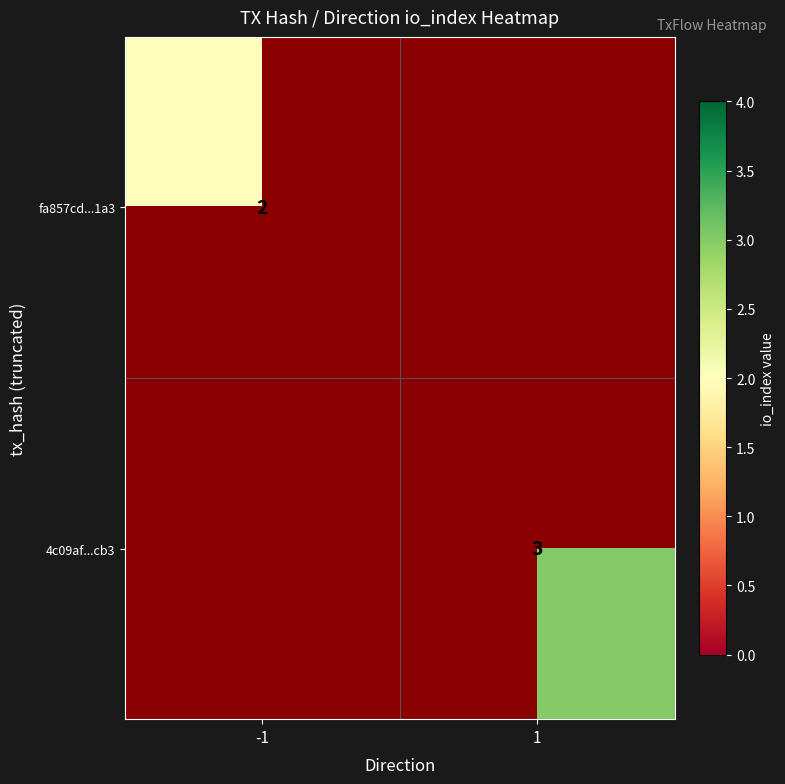

Is it true that 4c09af...cb3 equals 5 at 1?

False